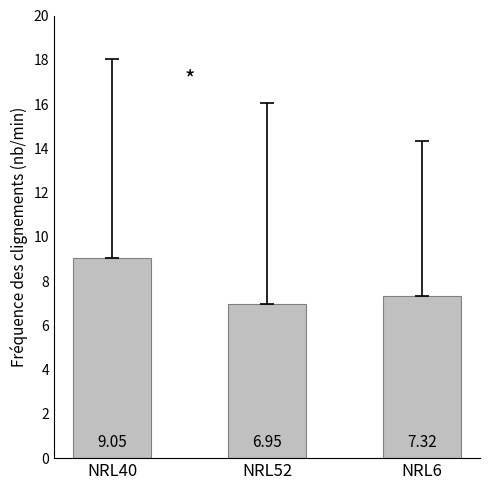

What position from the left is NRL52?

2